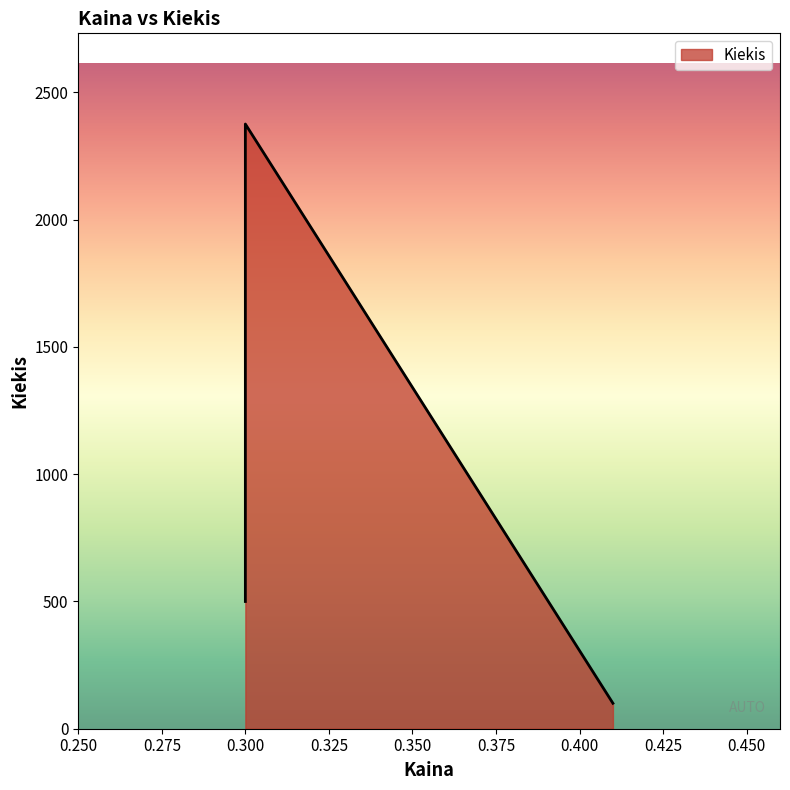

What is the value of the 1st point from the left?

2376